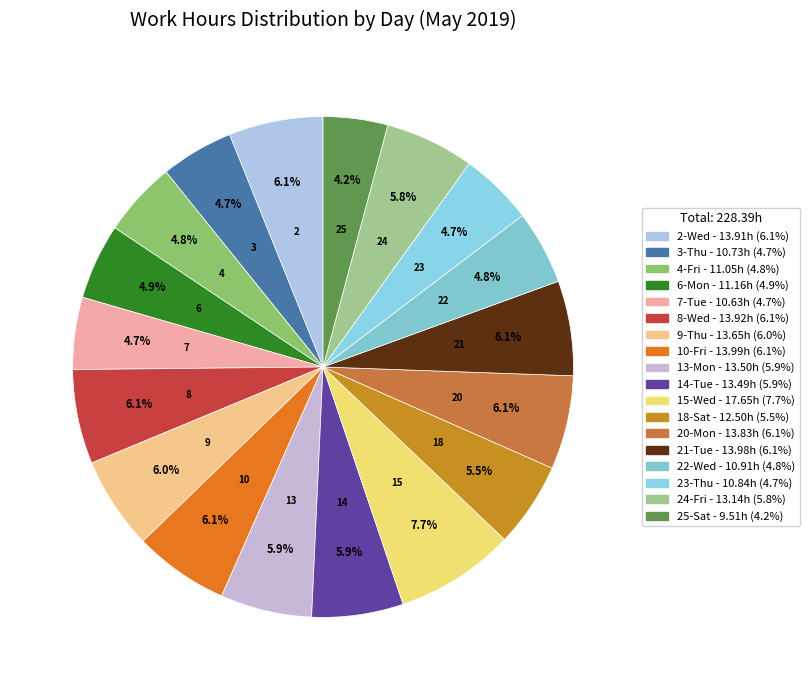

What is the change in value from 8-Wed to 10-Fri?

+0.1